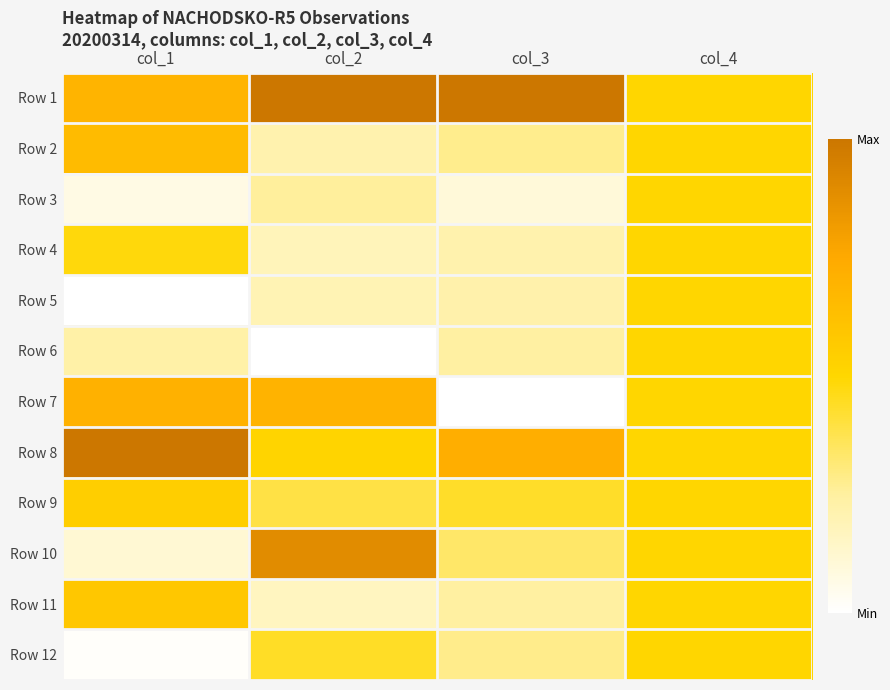

Reading left to right, transcribe all the data shown in this chart.

Row 1: col_1=0.7	col_2=1.0	col_3=1.0	col_4=0.5
Row 2: col_1=0.7	col_2=0.2	col_3=0.3	col_4=0.5
Row 3: col_1=0.1	col_2=0.3	col_3=0.1	col_4=0.5
Row 4: col_1=0.5	col_2=0.2	col_3=0.2	col_4=0.5
Row 5: col_1=0.0	col_2=0.2	col_3=0.2	col_4=0.5
Row 6: col_1=0.2	col_2=0.0	col_3=0.2	col_4=0.5
Row 7: col_1=0.7	col_2=0.7	col_3=0.0	col_4=0.5
Row 8: col_1=1.0	col_2=0.5	col_3=0.7	col_4=0.5
Row 9: col_1=0.5	col_2=0.4	col_3=0.4	col_4=0.5
Row 10: col_1=0.1	col_2=0.9	col_3=0.3	col_4=0.5
Row 11: col_1=0.6	col_2=0.2	col_3=0.2	col_4=0.5
Row 12: col_1=0.0	col_2=0.4	col_3=0.3	col_4=0.5